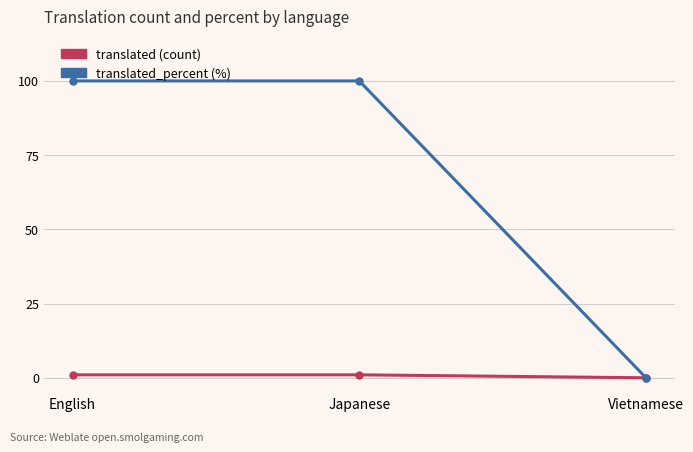

What is the maximum value shown in the chart?

100